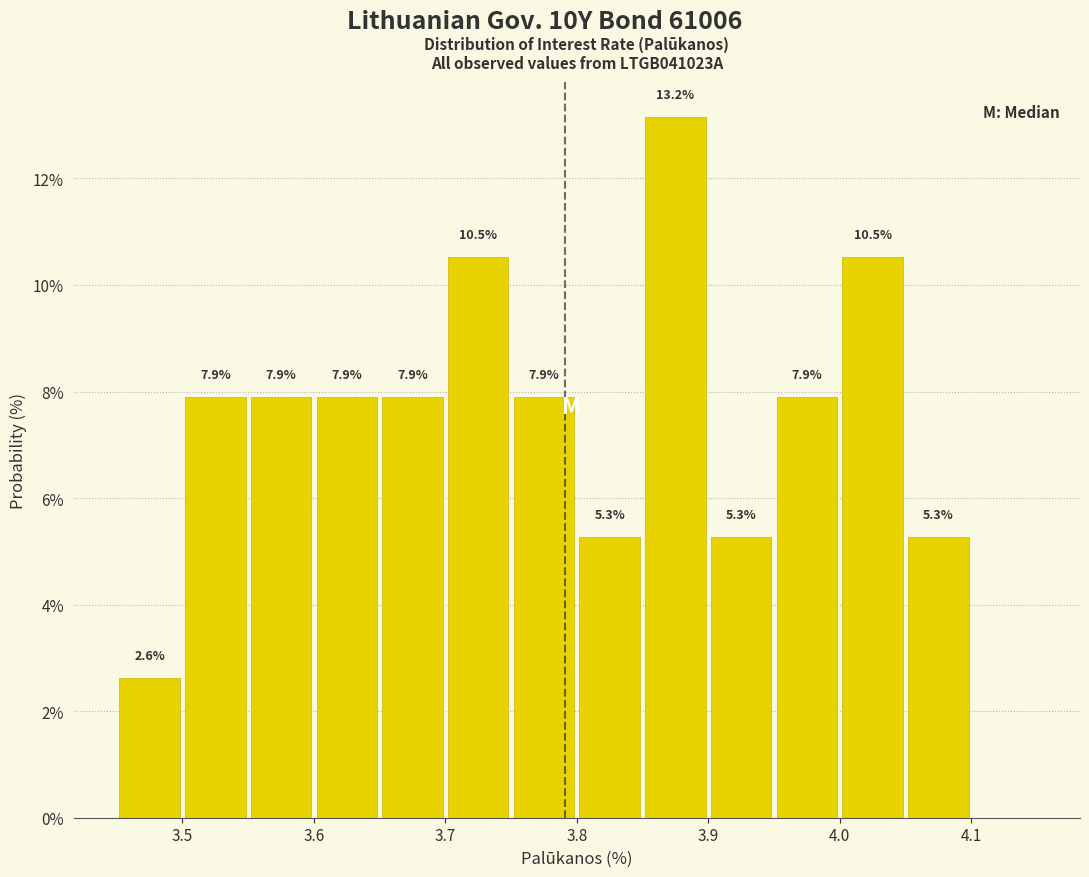

Which range on the x-axis has the tallest bar?

3.85 to 3.90